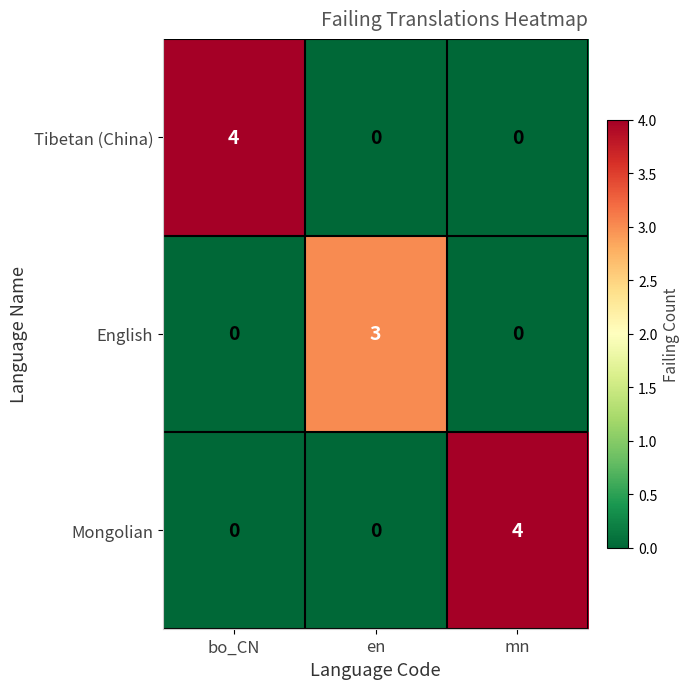

The value of Mongolian at en is 1. True or false?

False